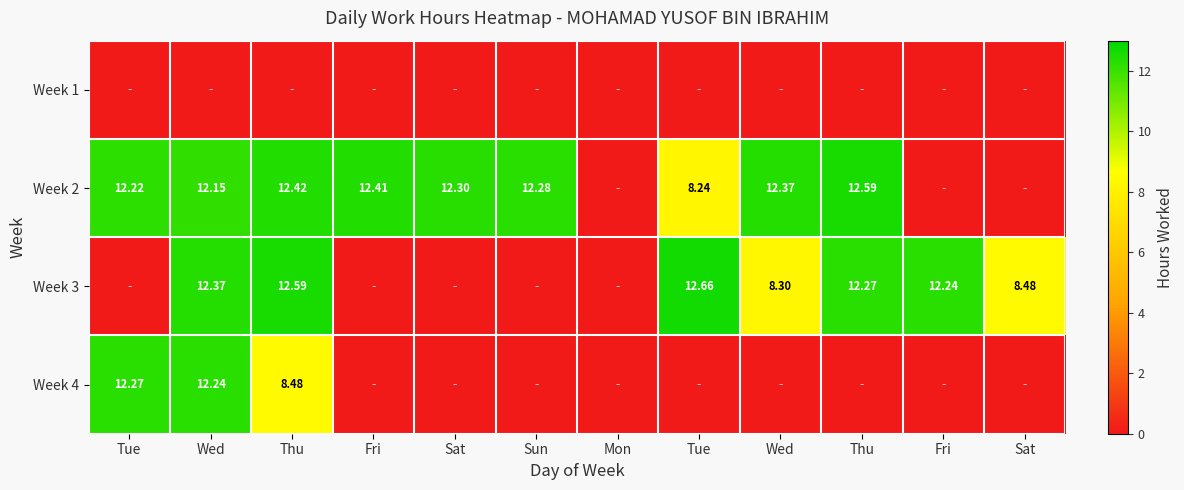

List the labels in order of Week 3 value, smallest first.

Tue, Fri, Sat, Sun, Mon, Wed, Sat, Fri, Thu, Wed, Thu, Tue